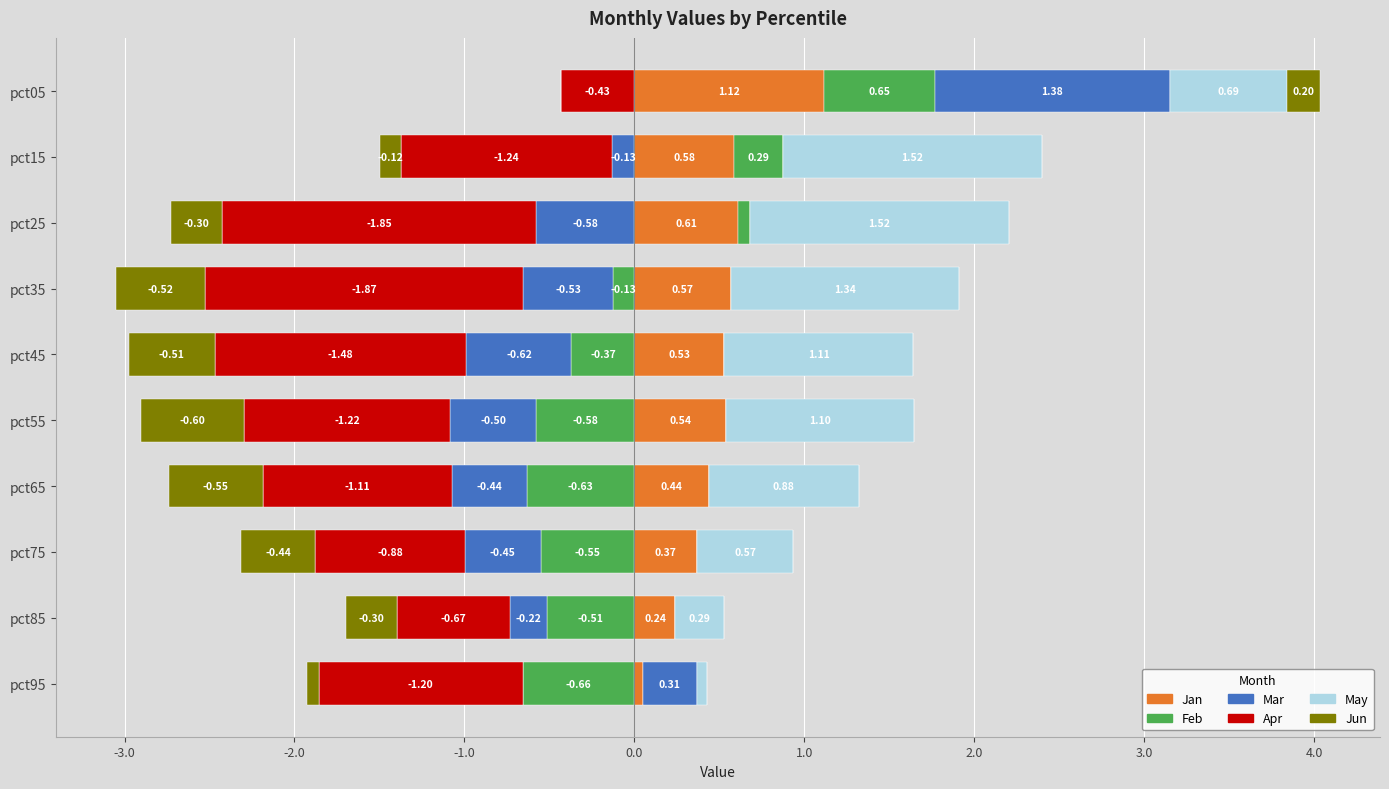

How many values in Jun are above zero?

1